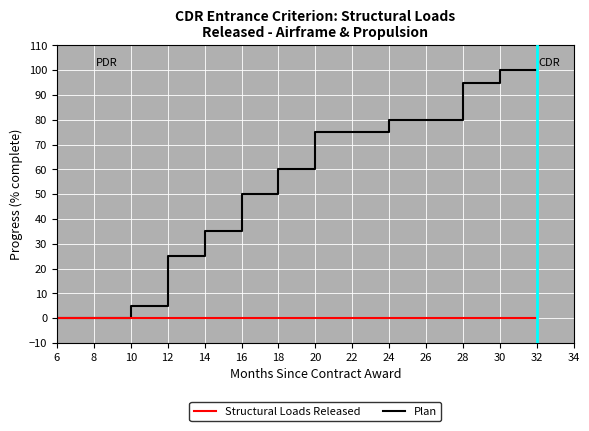

What is the difference between the highest and lowest values at 30?

100